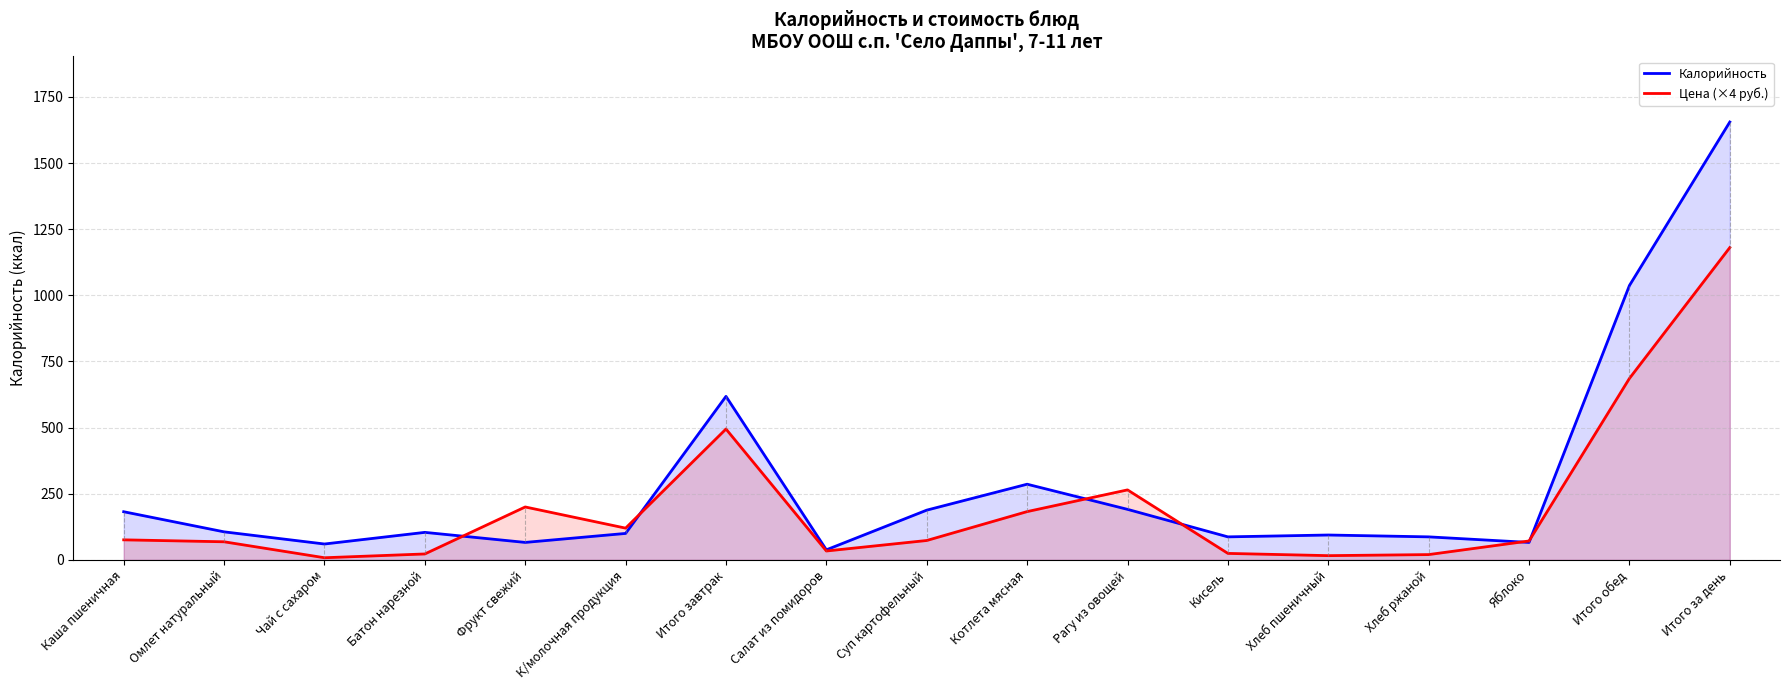

What are all the series names shown in the legend?

Калорийность, Цена (×4 руб.)